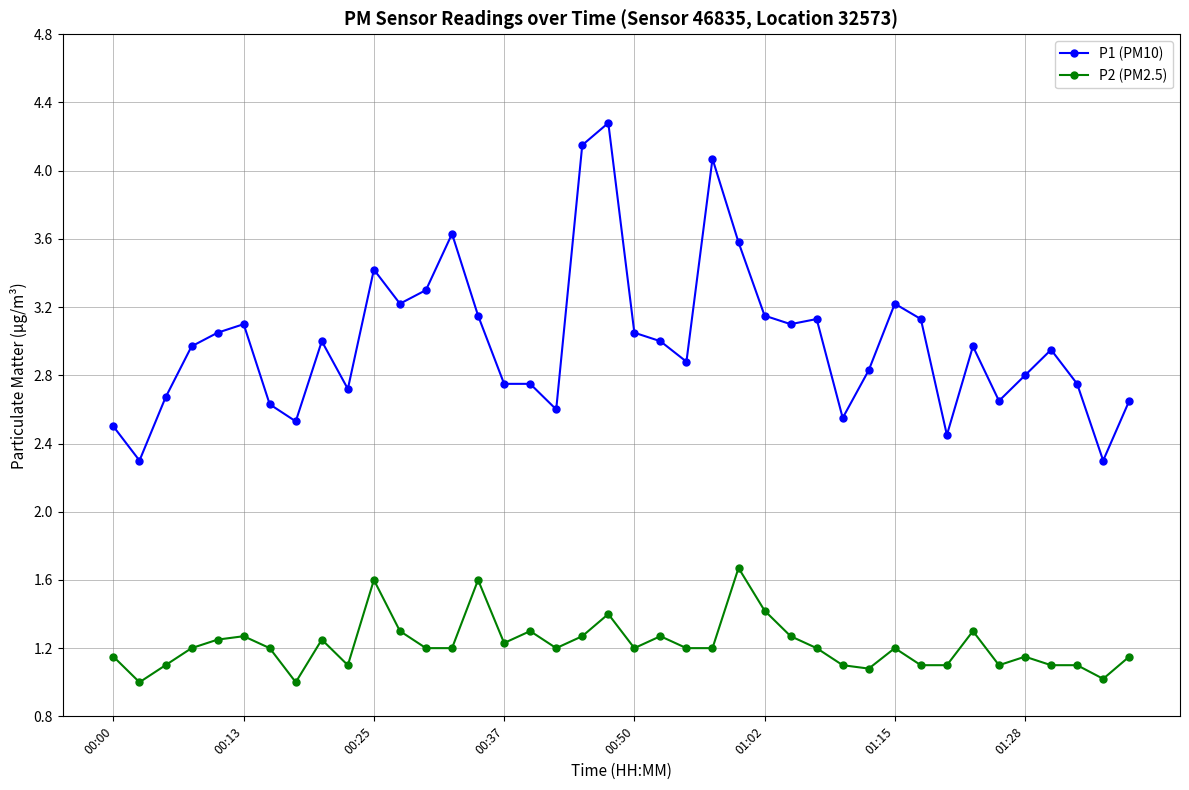

Which series has the largest total across all categories?

P1 (PM10)